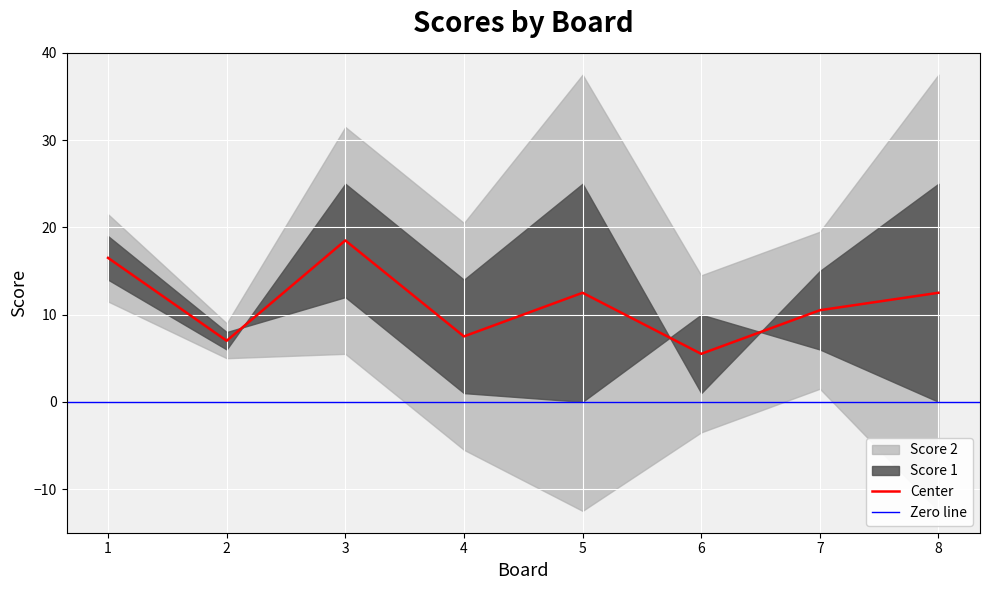

Where is Score 1 nearest to the value 13?

1